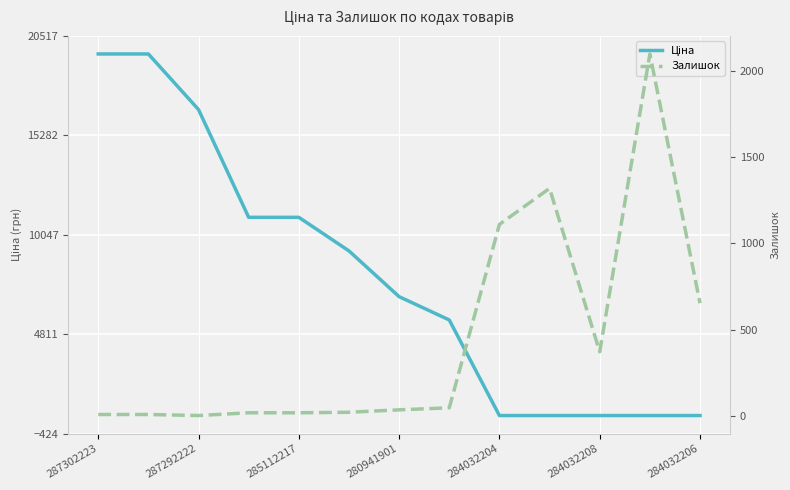

Is the value of Ціна at 284032206 greater than the value of Залишок at 9?

Yes